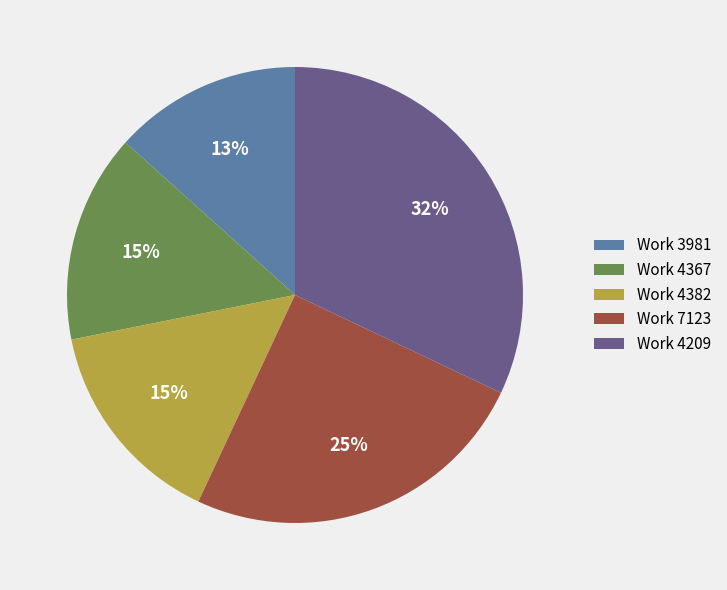

To the nearest percent, what percentage of the pie is Work 3981?

13%